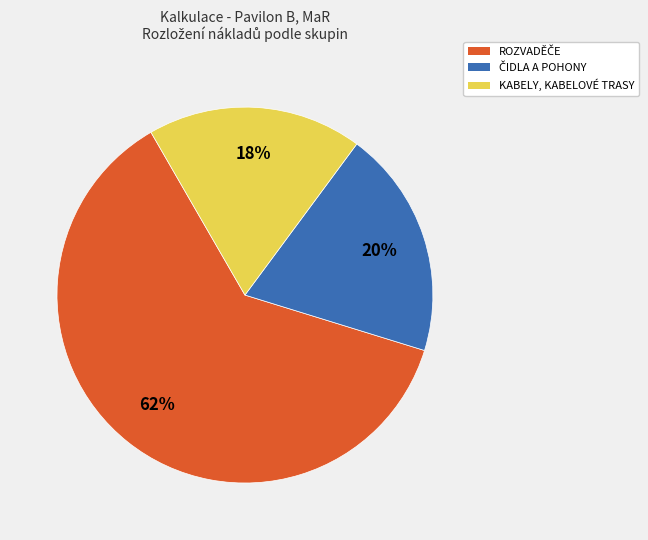

To the nearest percent, what percentage of the pie is KABELY, KABELOVÉ TRASY?

18%